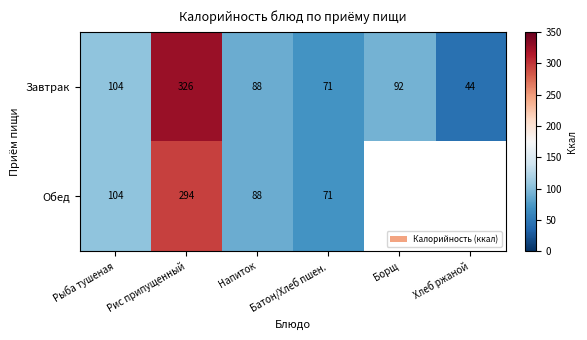

What is the total value across all series at Рыба тушеная?

208